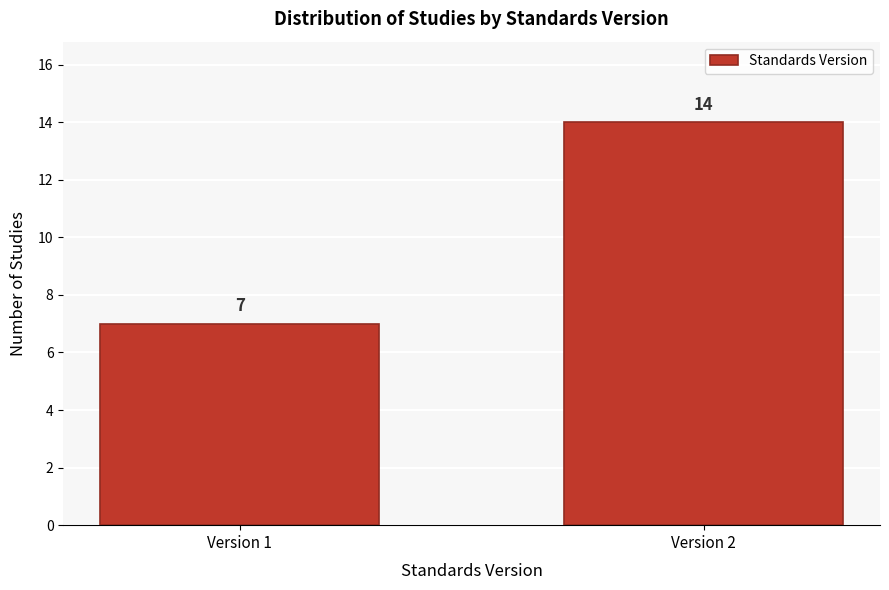

Reading left to right, extract all data points from this chart.

Version 1=7	Version 2=14